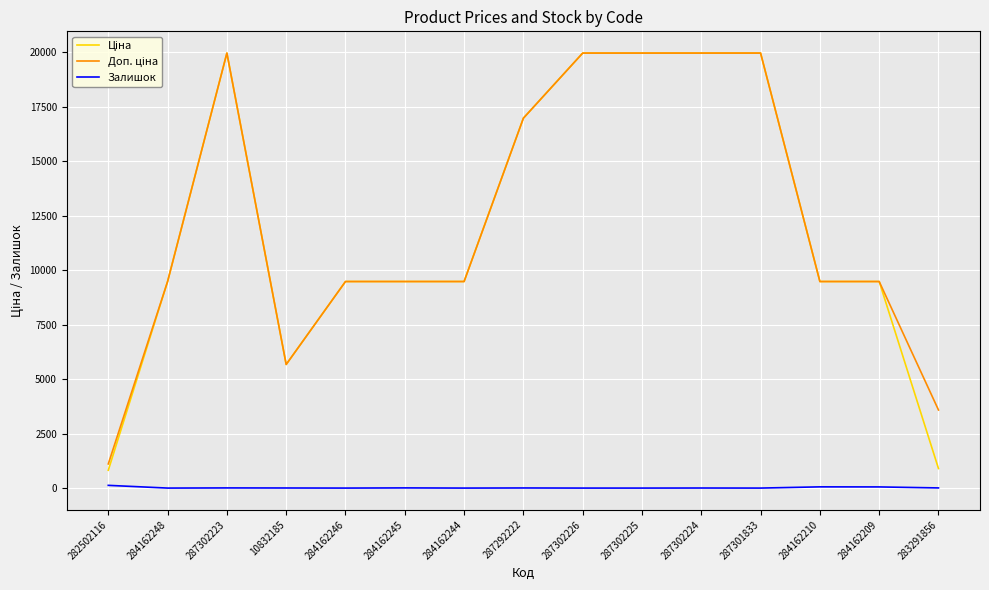

The Залишок series shows 0.0 at 287302225. True or false?

True